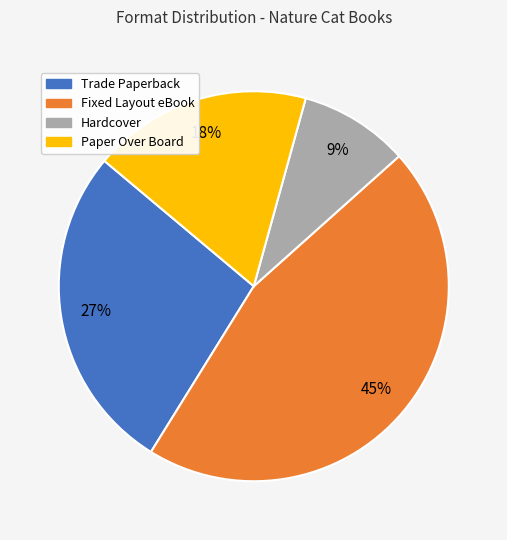

Which slice is the smallest?

Hardcover